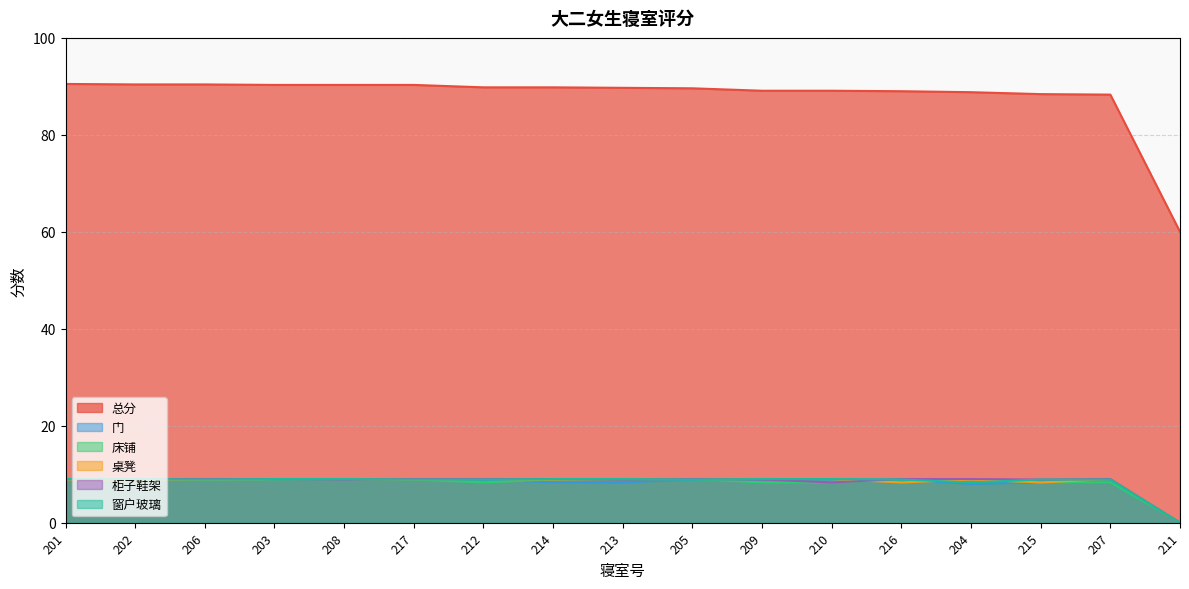

Rank the categories by 窗户玻璃 value from lowest to highest.

211, 204, 206, 217, 212, 205, 216, 215, 207, 201, 202, 203, 208, 214, 213, 209, 210